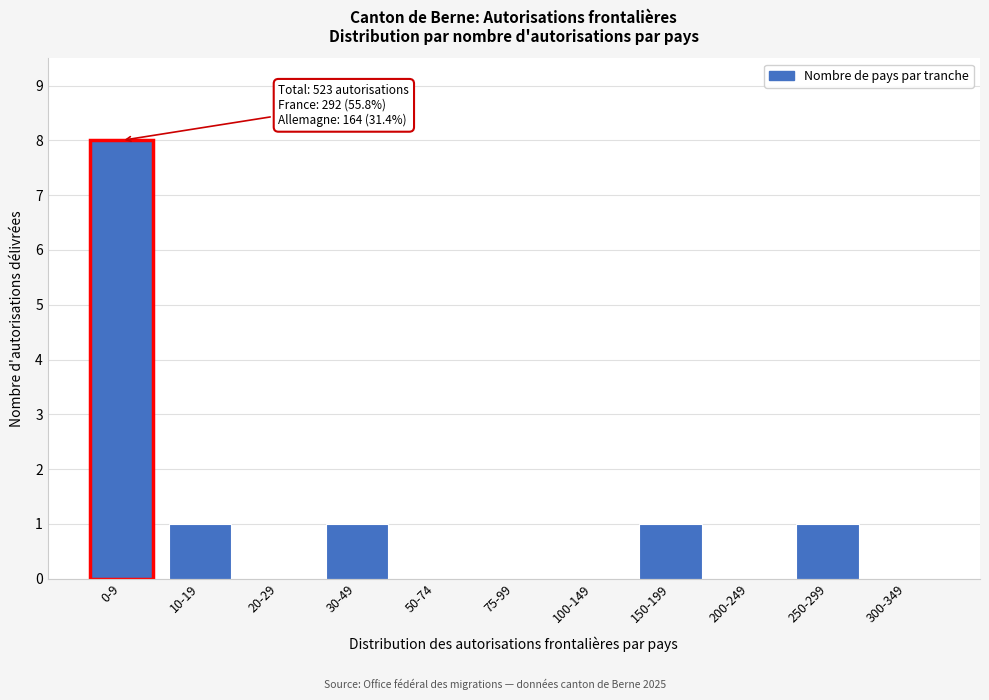

Reading right to left, what are all the values shown in this chart?

300-349=0	250-299=1	200-249=0	150-199=1	100-149=0	75-99=0	50-74=0	30-49=1	20-29=0	10-19=1	0-9=8